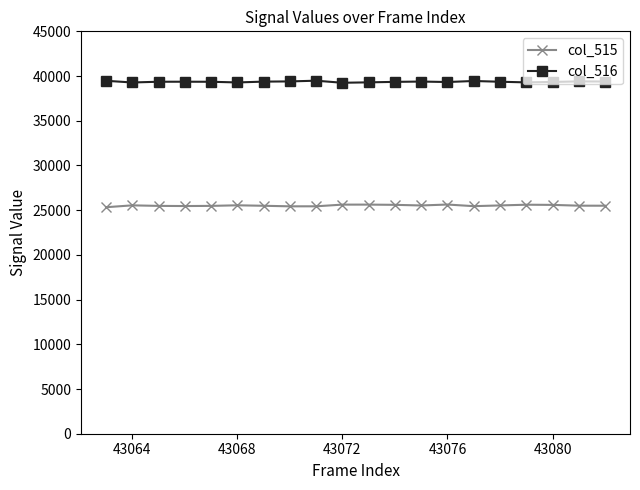

List the series in order of their peak value, highest first.

col_516, col_515